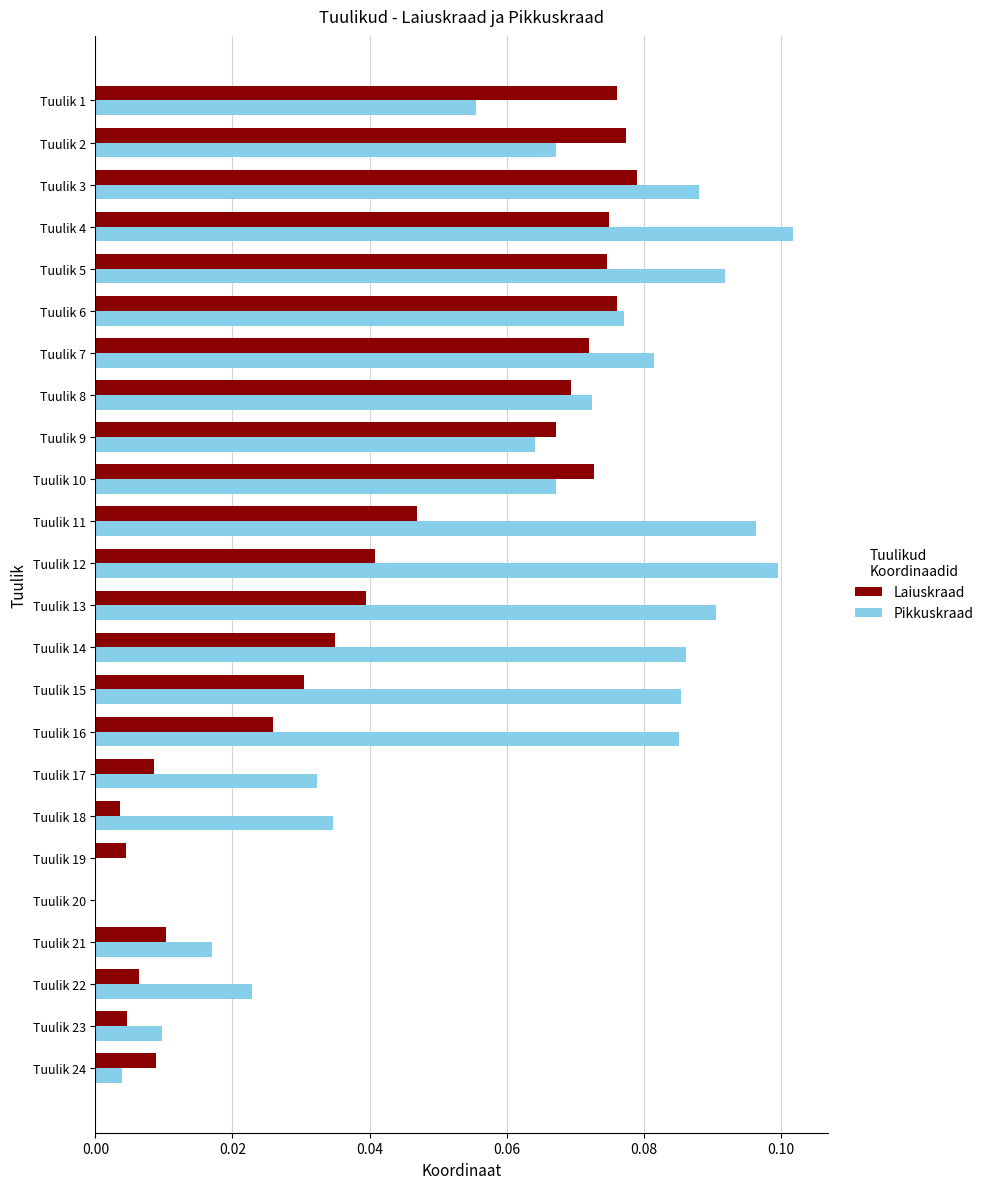

Between Tuulik 3 and Tuulik 24, which series saw the biggest shift?

Pikkuskraad